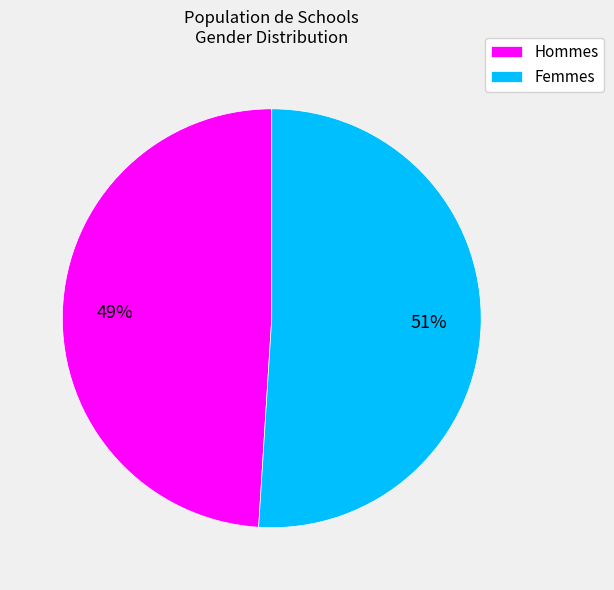

How many slices are in this pie chart?

2